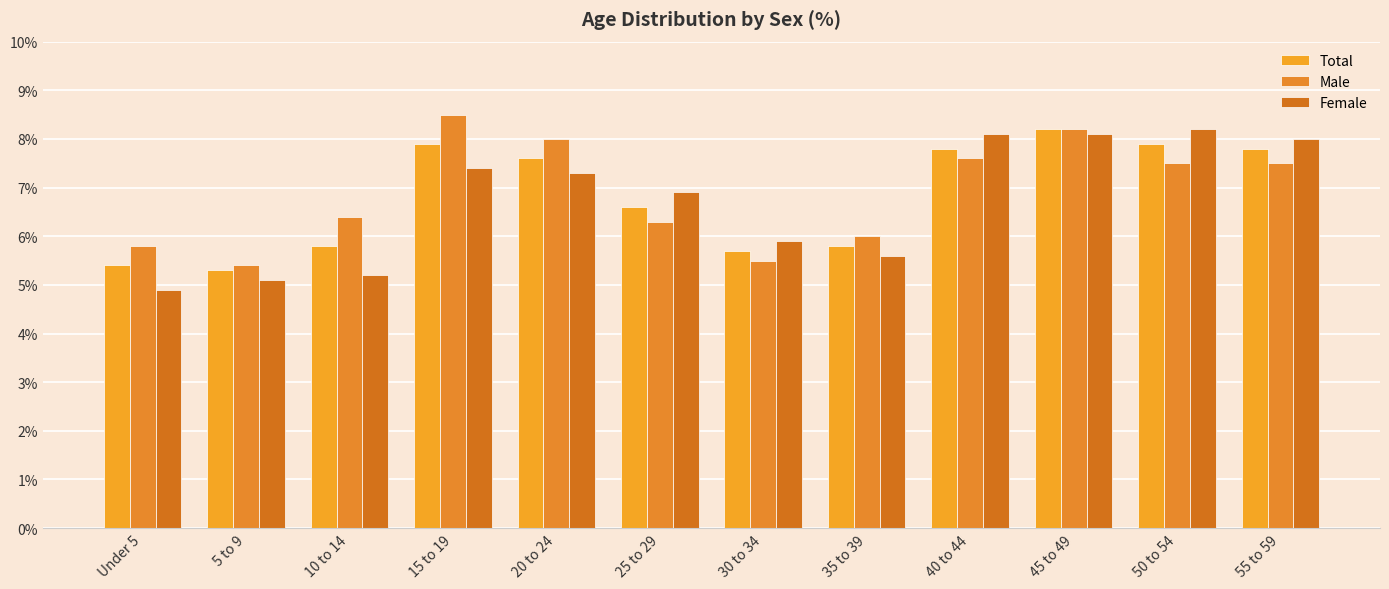

List the labels in order of Male value, smallest first.

5 to 9, 30 to 34, Under 5, 35 to 39, 25 to 29, 10 to 14, 50 to 54, 55 to 59, 40 to 44, 20 to 24, 45 to 49, 15 to 19